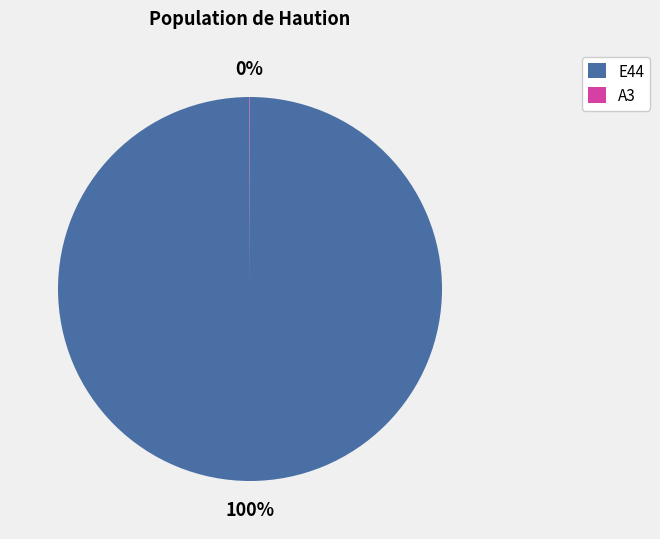

What is the largest slice in the pie chart?

E44